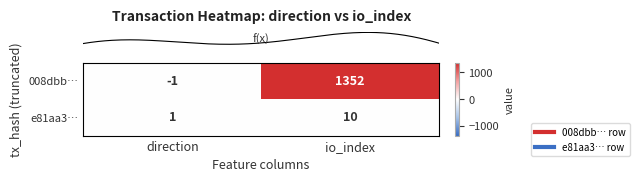

What is the average value of the e81aa3… series?

6